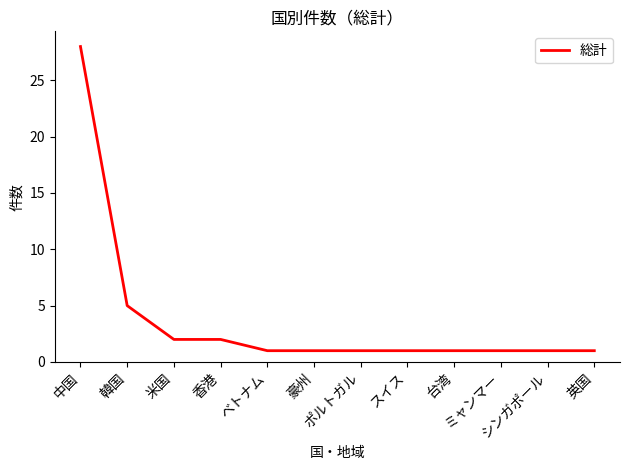

What is the greatest value displayed?

28